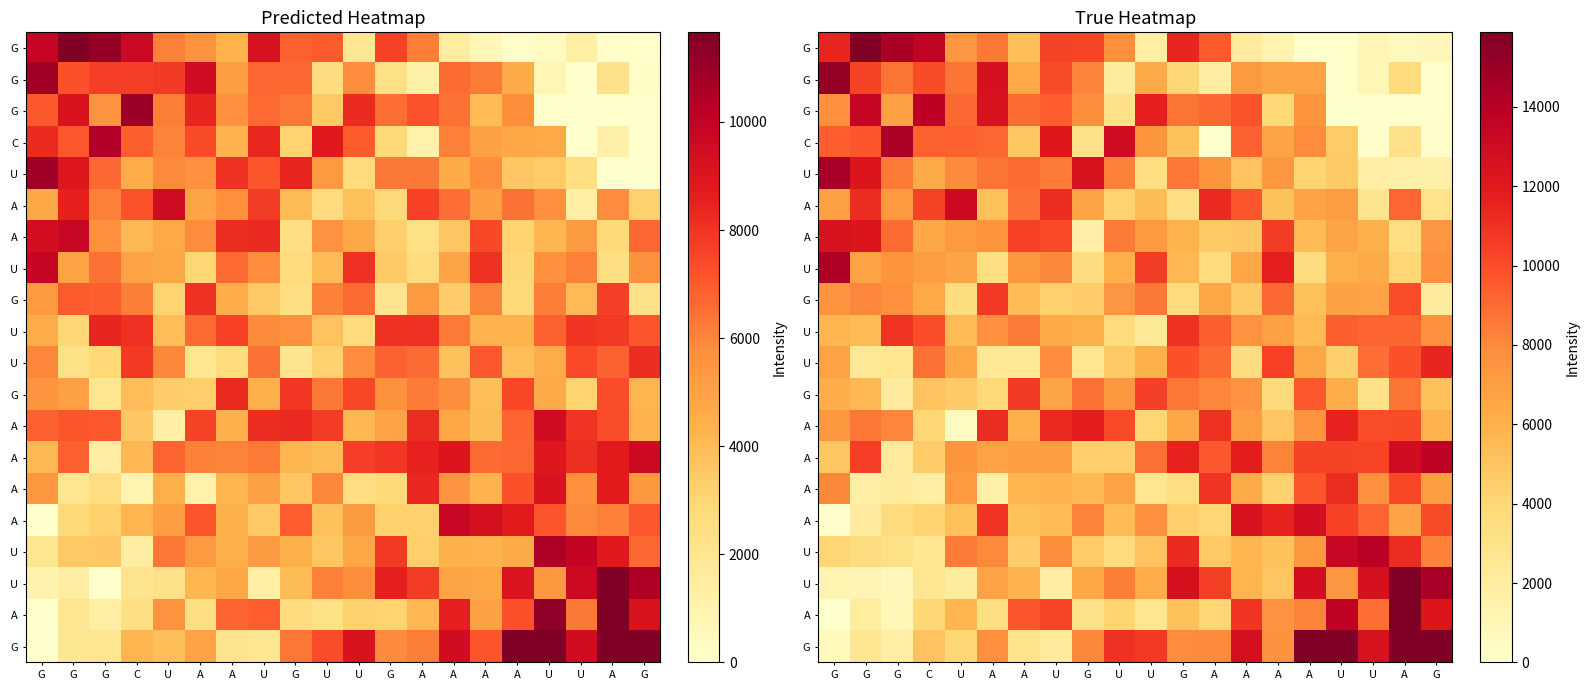

How many distinct data groups are displayed?

20